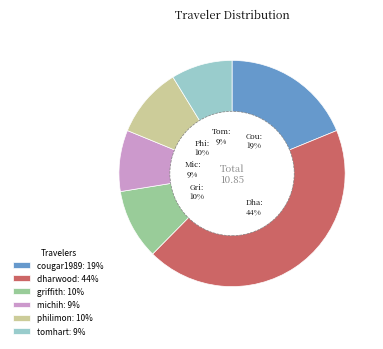

To the nearest percent, what is the difference between the largest and smallest slice percentages?

35%